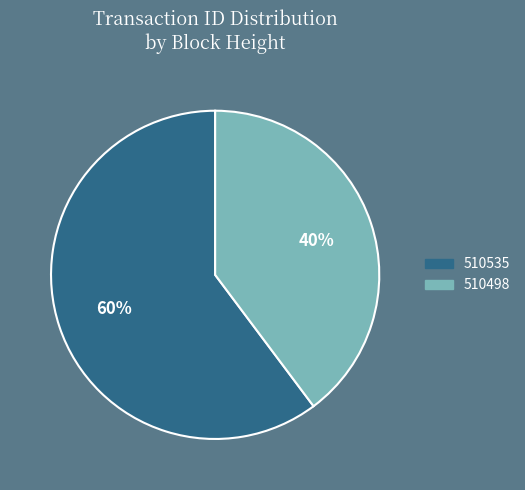

How many slices are in this pie chart?

2